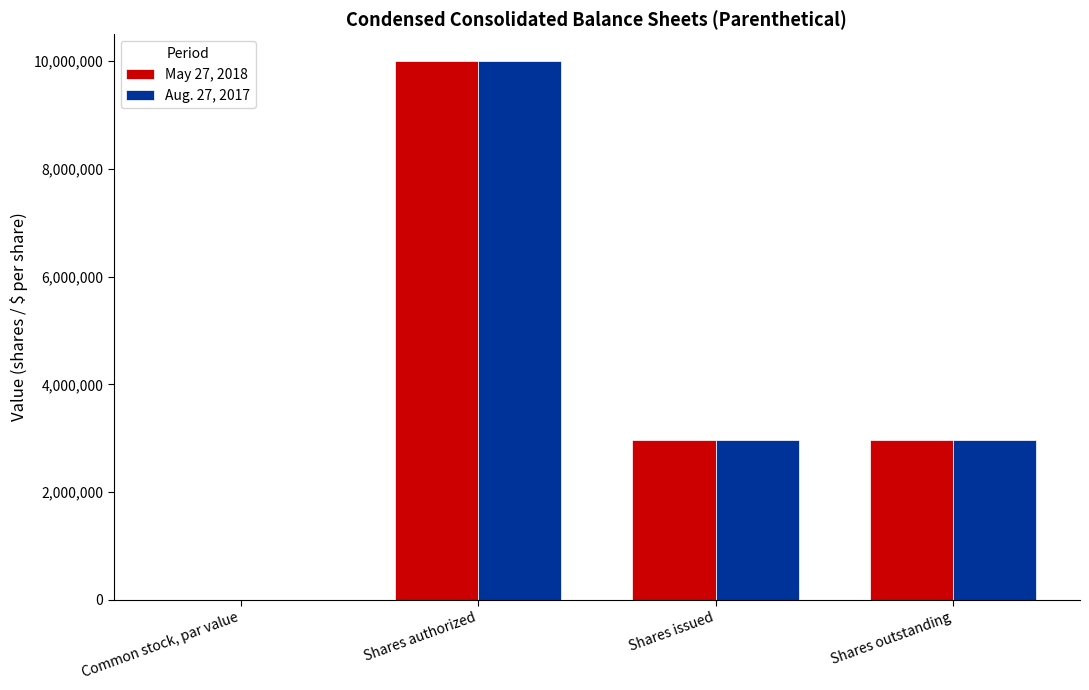

At which category is the sum across all series the highest?

Shares authorized